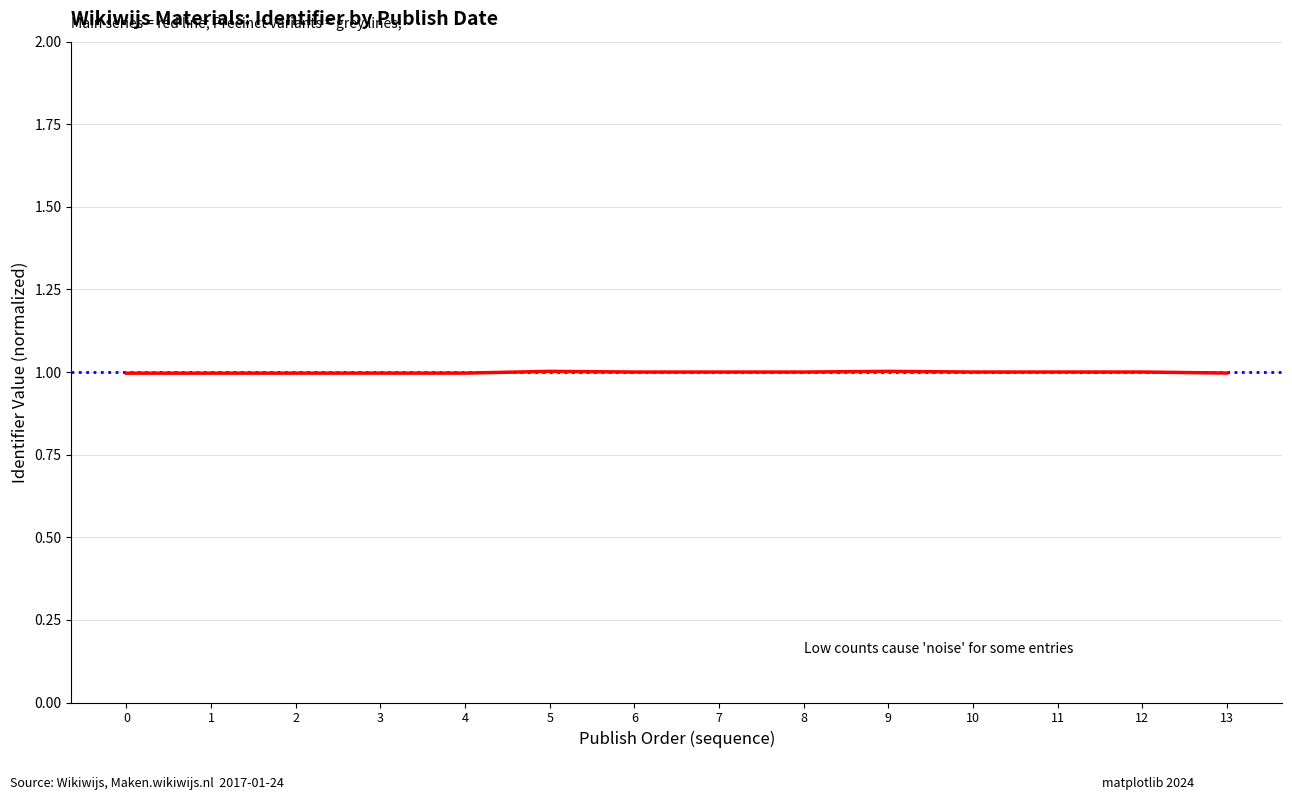

At which category does the chart reach its peak across all series?

9